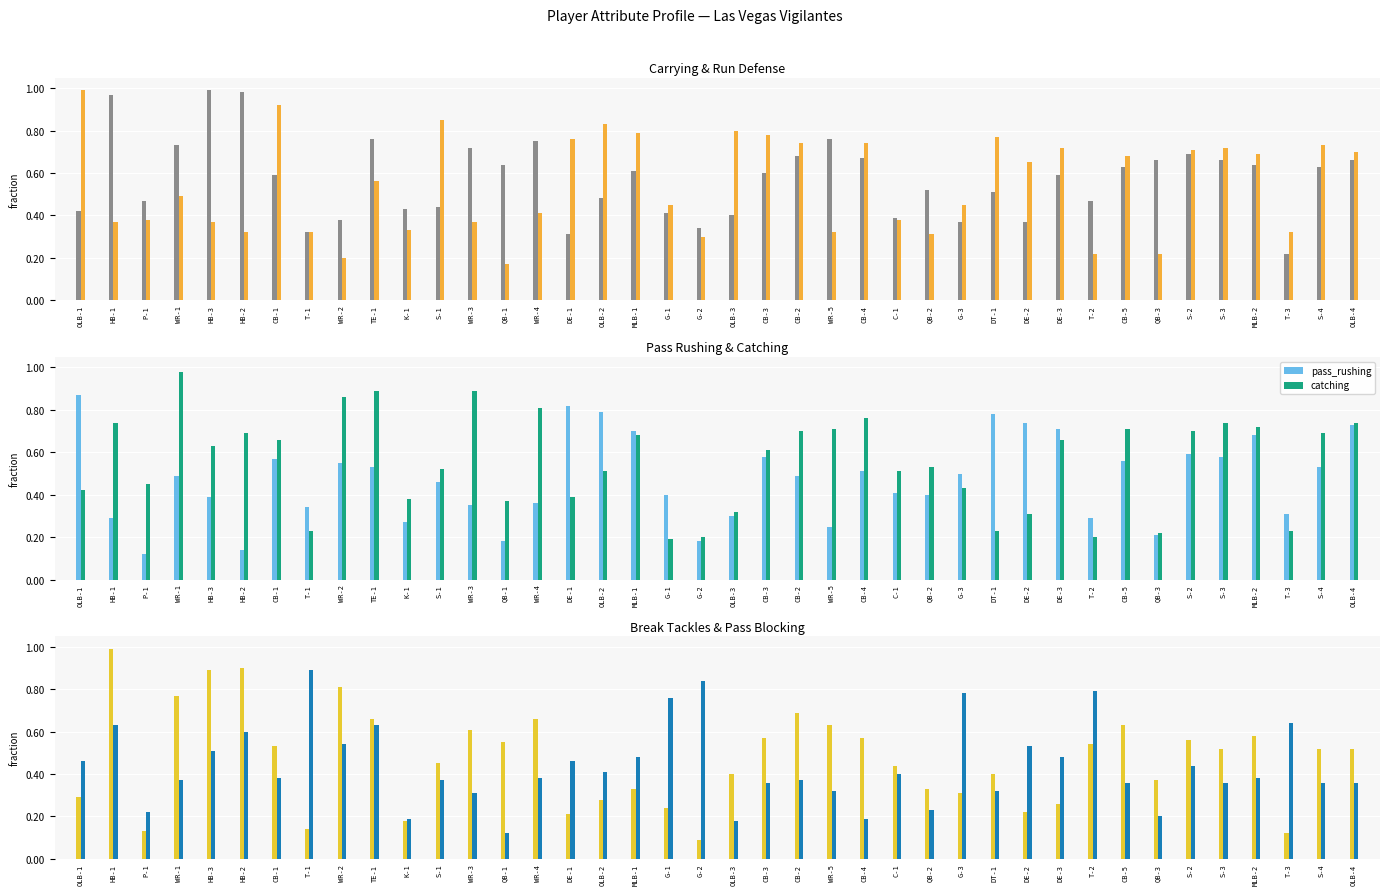

What is the difference between the maximum and minimum values in the carrying series?

0.8